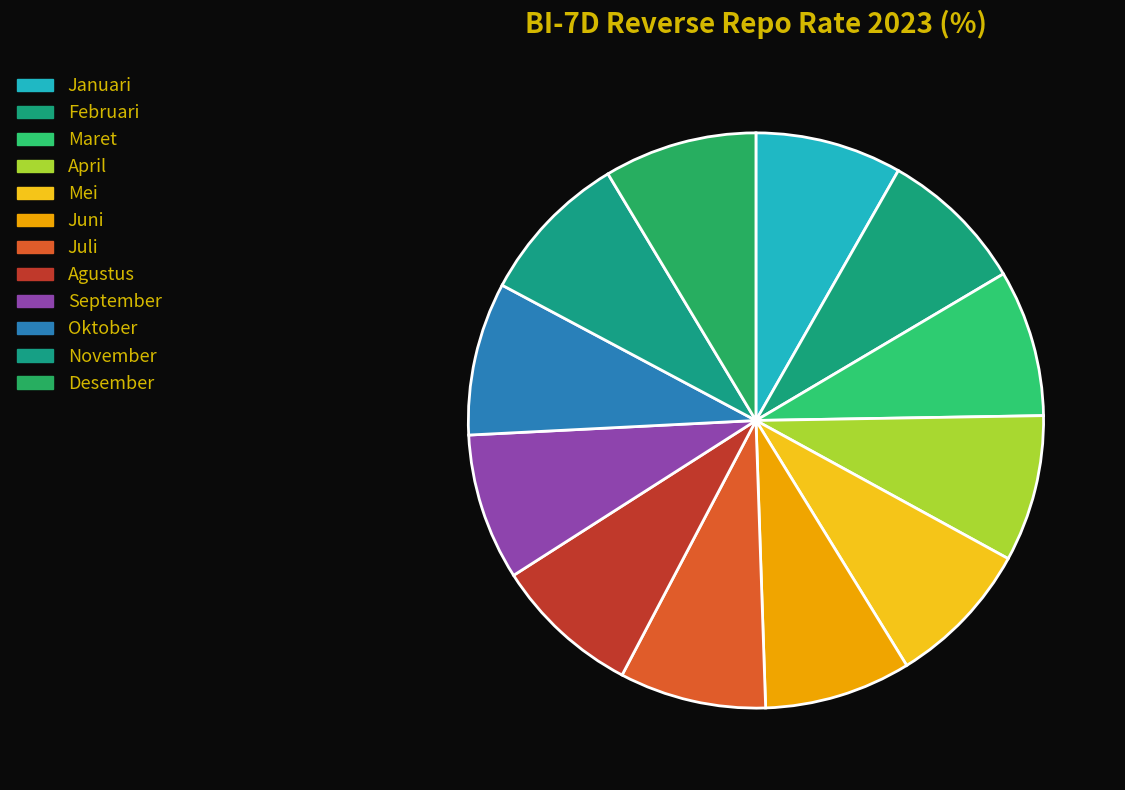

Count the number of slices in the pie.

12